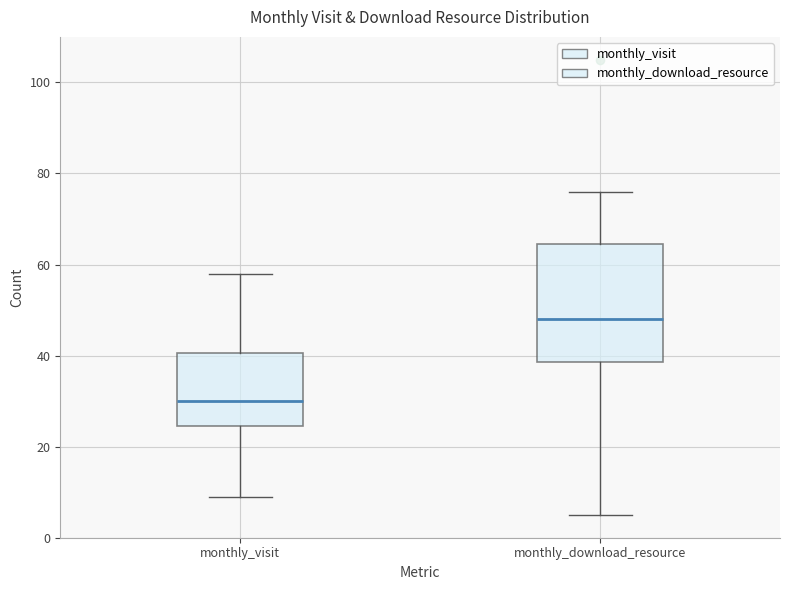

Reading left to right, read every box against the y-axis: the position of its median line, the range the box covers, and the ends of its whiskers. The values are not printed on the chart, so give them approximately, as read against the axis.

monthly_visit: median 30, box 24 to 40, whiskers 10 to 58
monthly_download_resource: median 48, box 38 to 64, whiskers 6 to 76